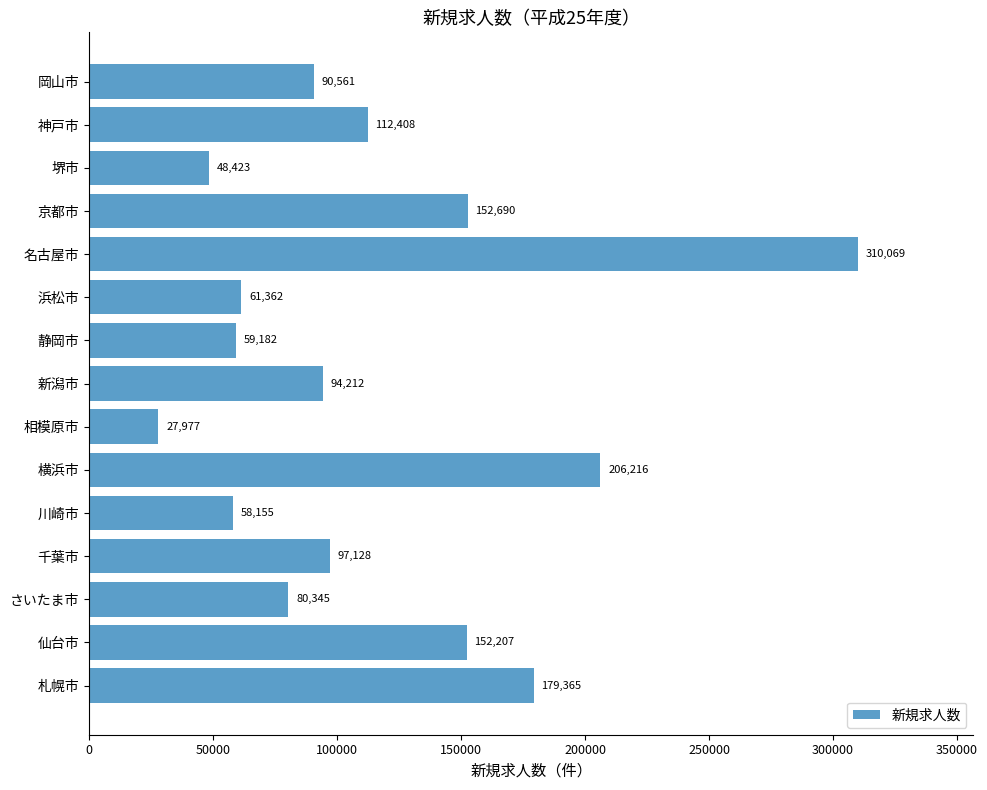

What is the minimum value shown in the chart?

27977